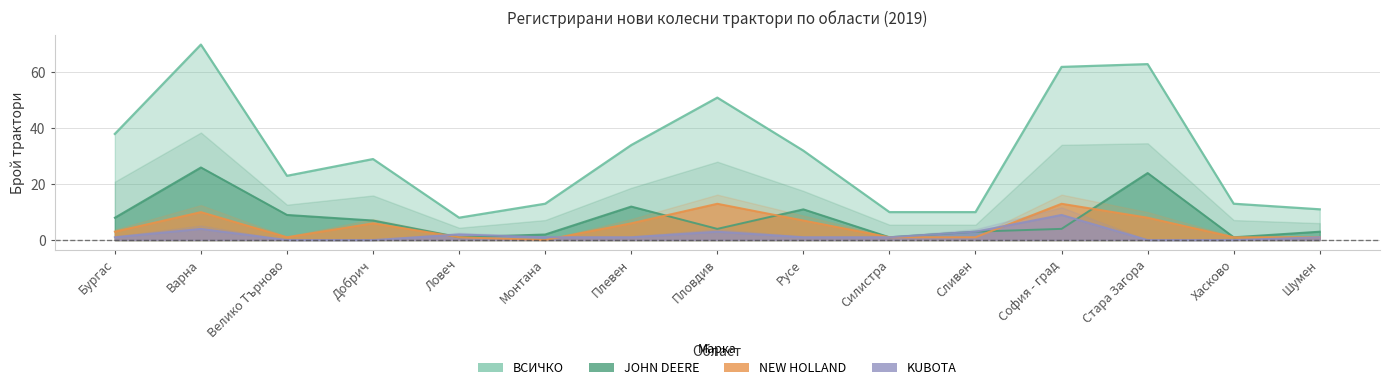

True or false: JOHN DEERE and ВСИЧКО cross at least once.

False